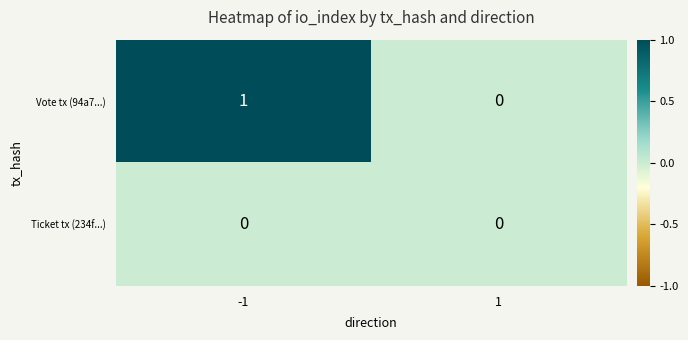

Which series has the widest spread of values?

Vote tx (94a7...)